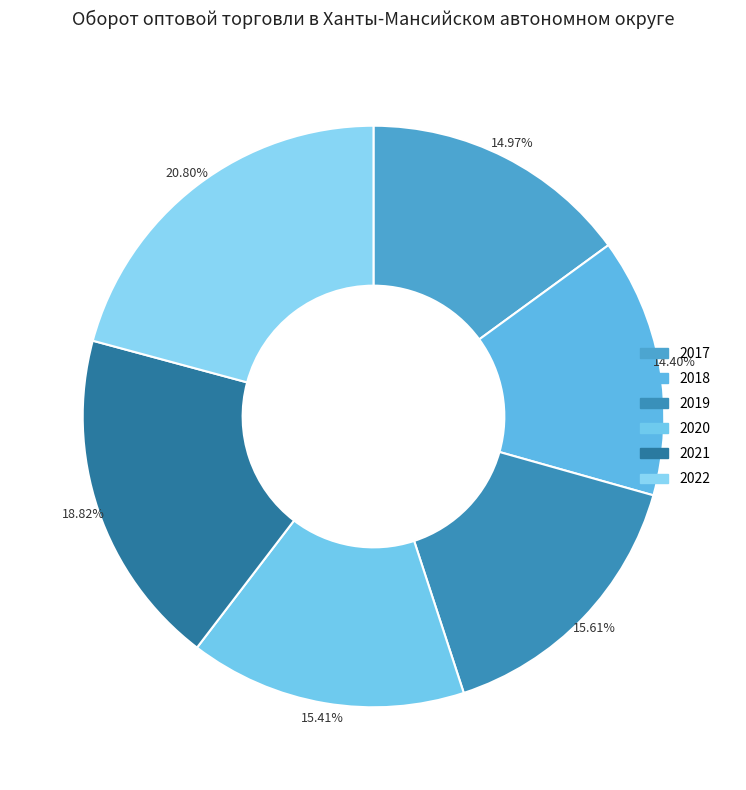

How many segments does this pie chart have?

6